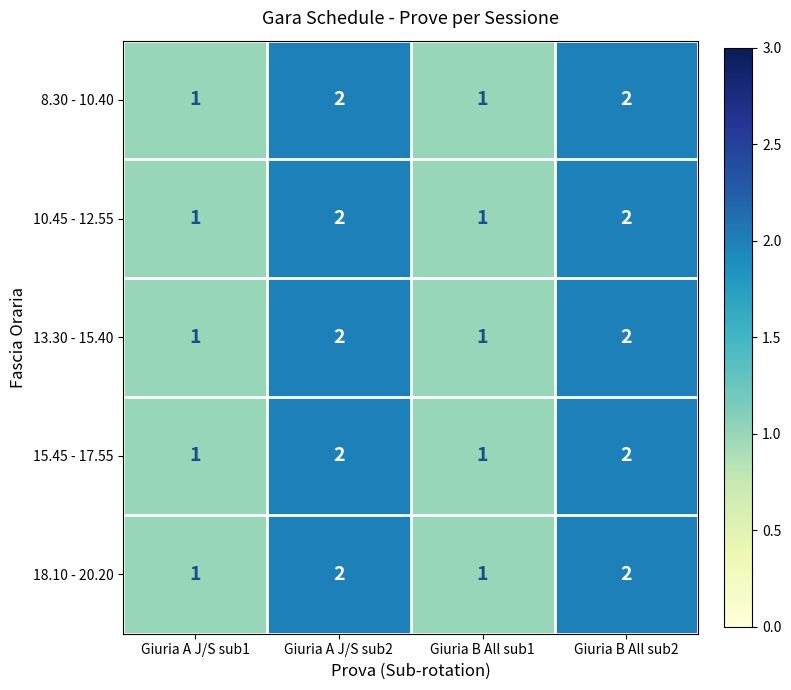

What is the sum of all 15.45 - 17.55 values?

6